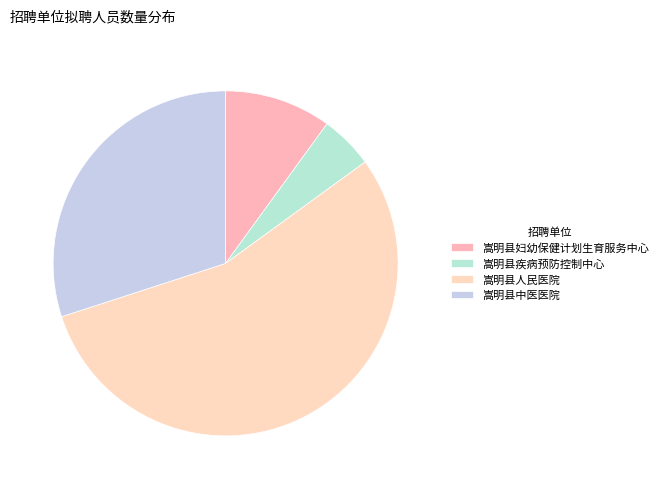

Which has a higher value, 嵩明县中医医院 or 嵩明县疾病预防控制中心?

嵩明县中医医院